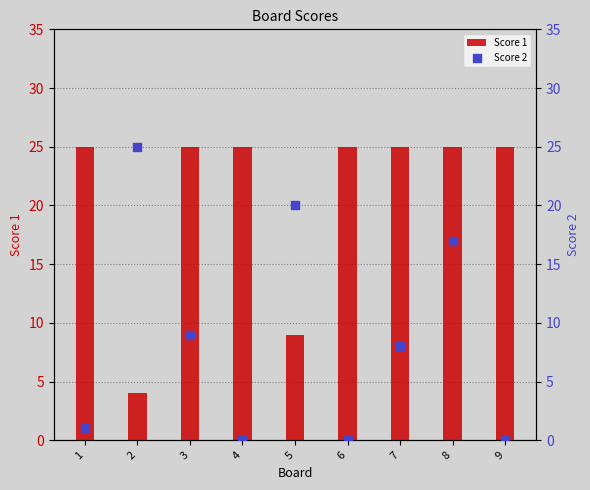

What are all the series names shown in the legend?

Score 1, Score 2